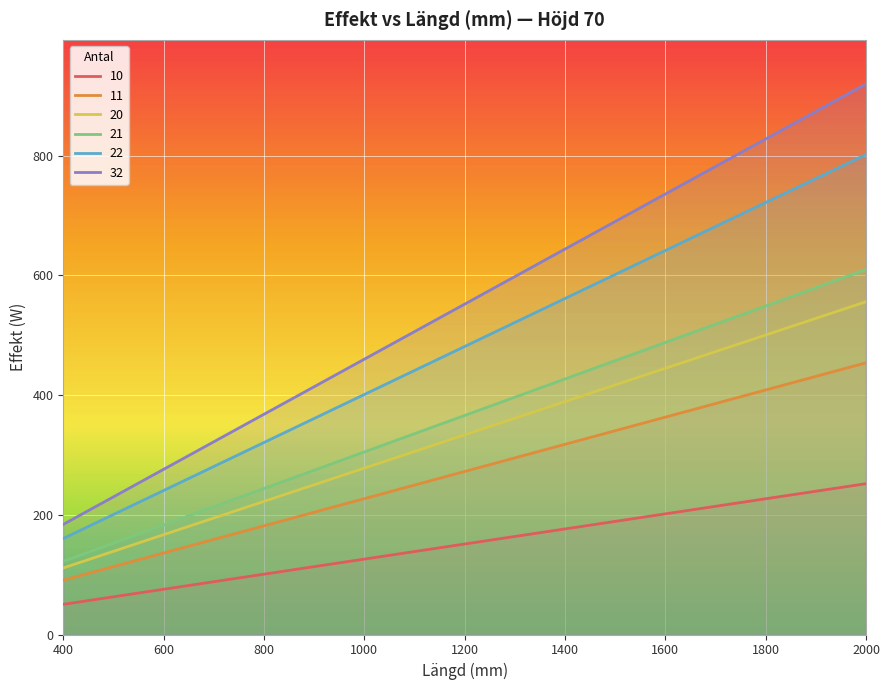

How many distinct data groups are displayed?

6